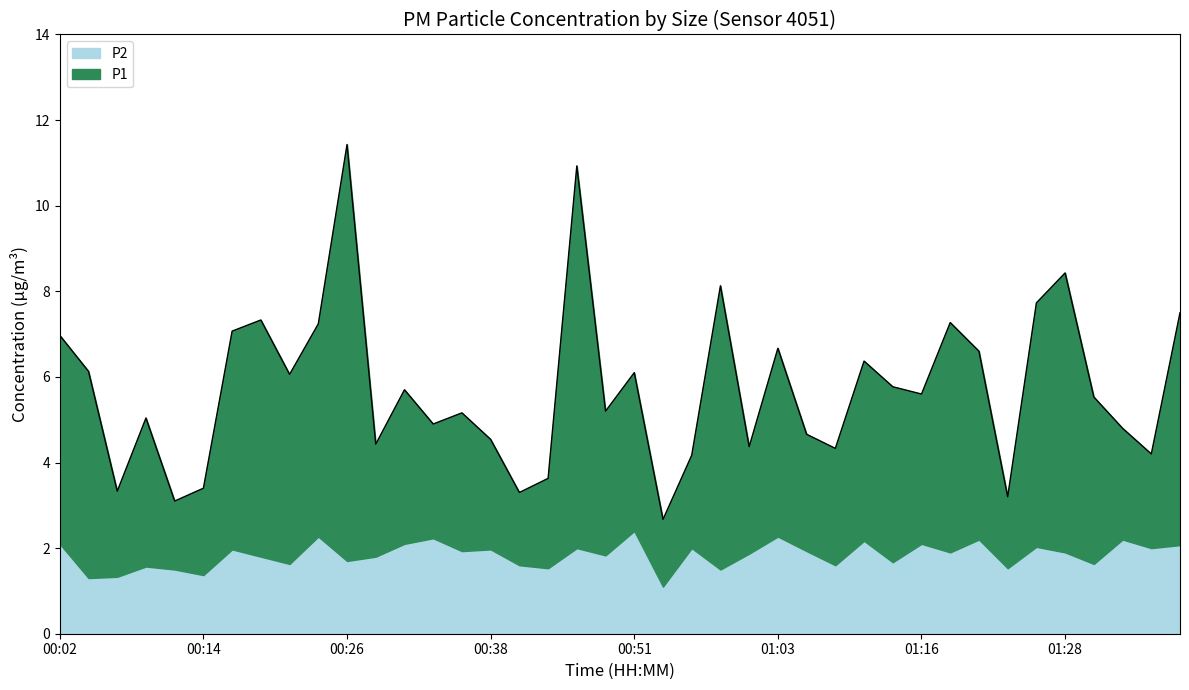

Approximately how many times larger is the value at 00:06 compared to 00:36?

0.6